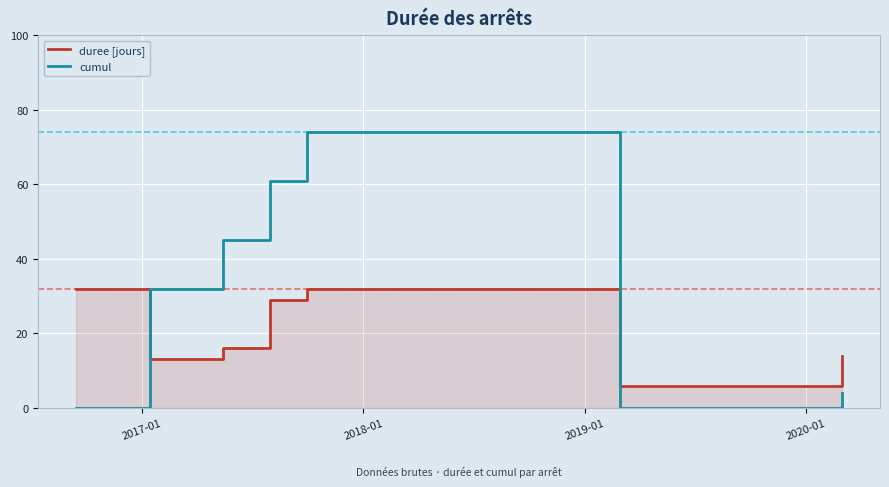

What is the highest value of the duree [jours] series?

32